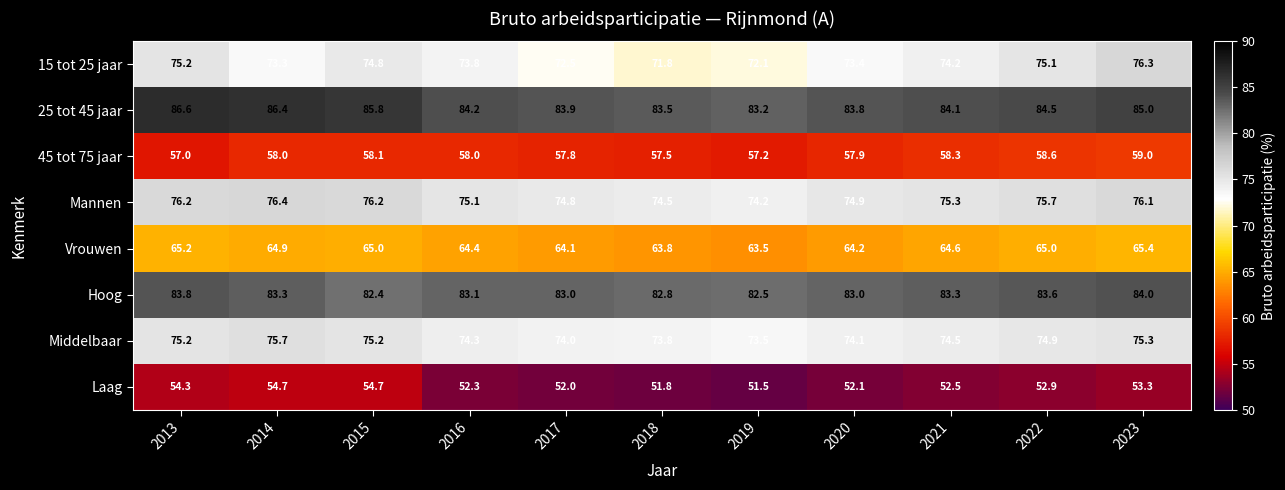

What is the difference between the maximum and minimum values in the 25 tot 45 jaar series?

3.4